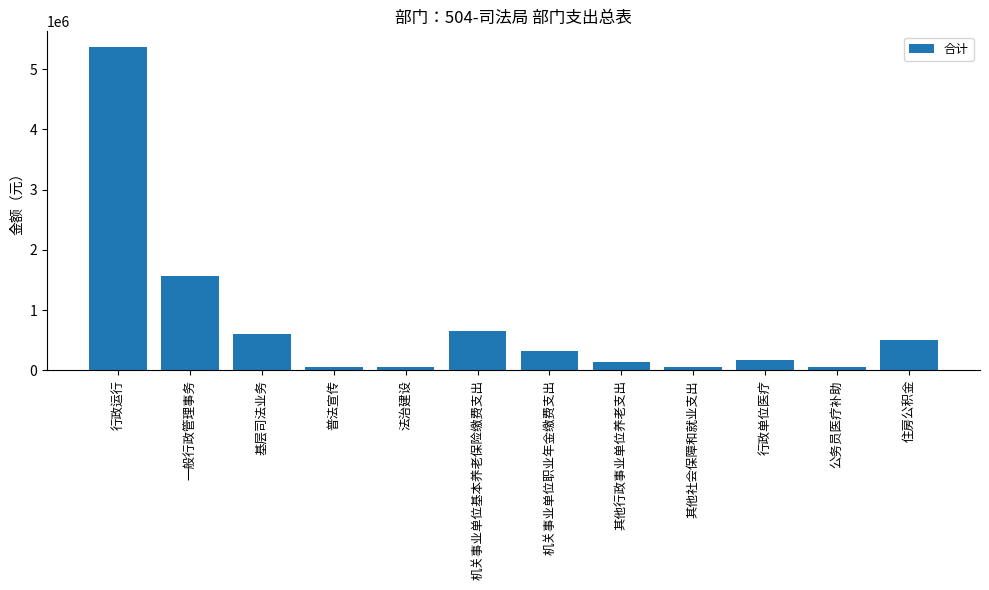

What is the change in value from 一般行政管理事务 to 基层司法业务?

-969040.0